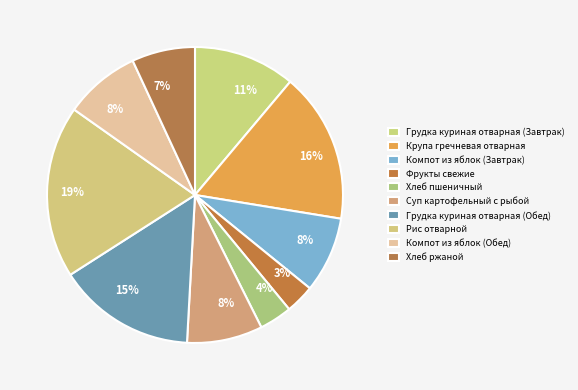

Rank the categories by value from highest to lowest.

Рис отварной, Крупа гречневая отварная, Грудка куриная отварная (Обед), Грудка куриная отварная (Завтрак), Компот из яблок (Завтрак), Компот из яблок (Обед), Суп картофельный с рыбой, Хлеб ржаной, Хлеб пшеничный, Фрукты свежие